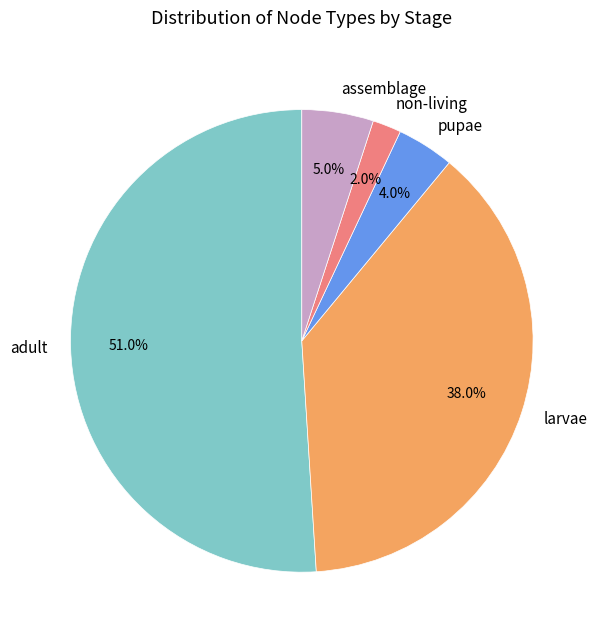

What percentage is NOT represented by non-living?

98.0%